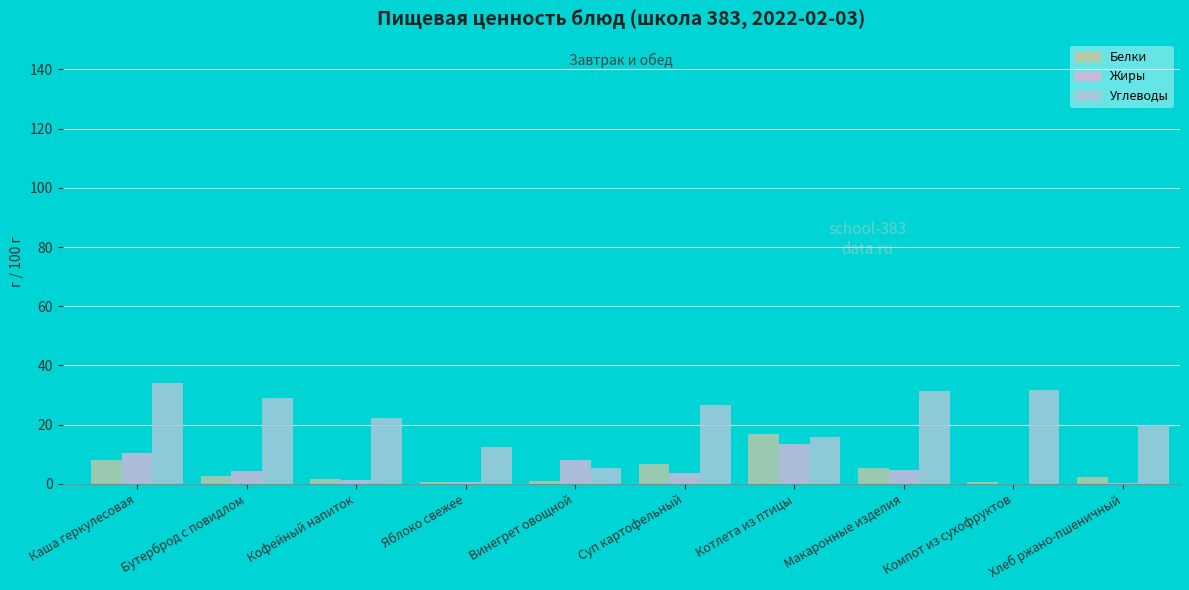

How many data points in Углеводы are above 26?

5